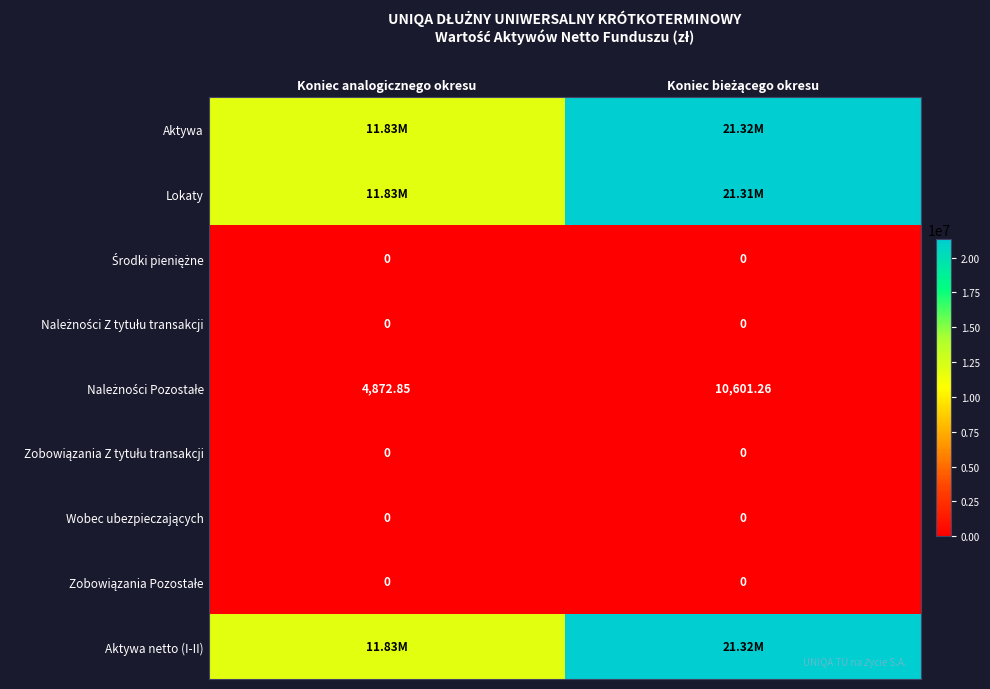

What is the difference between the maximum and minimum values in the Należności Pozostałe series?

5728.4